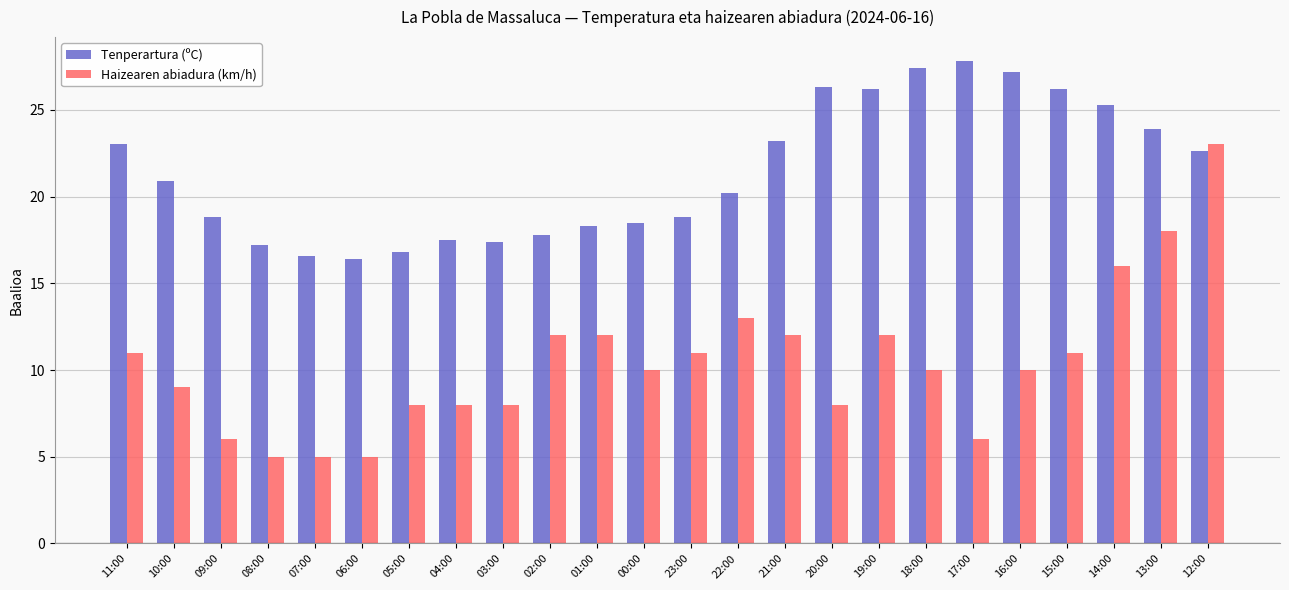

How many groups of bars are there?

24